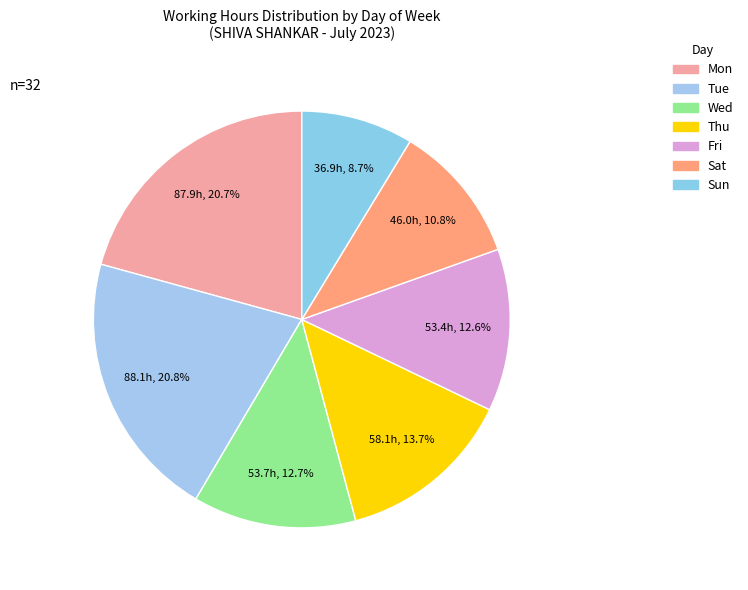

How many slices are in this pie chart?

7